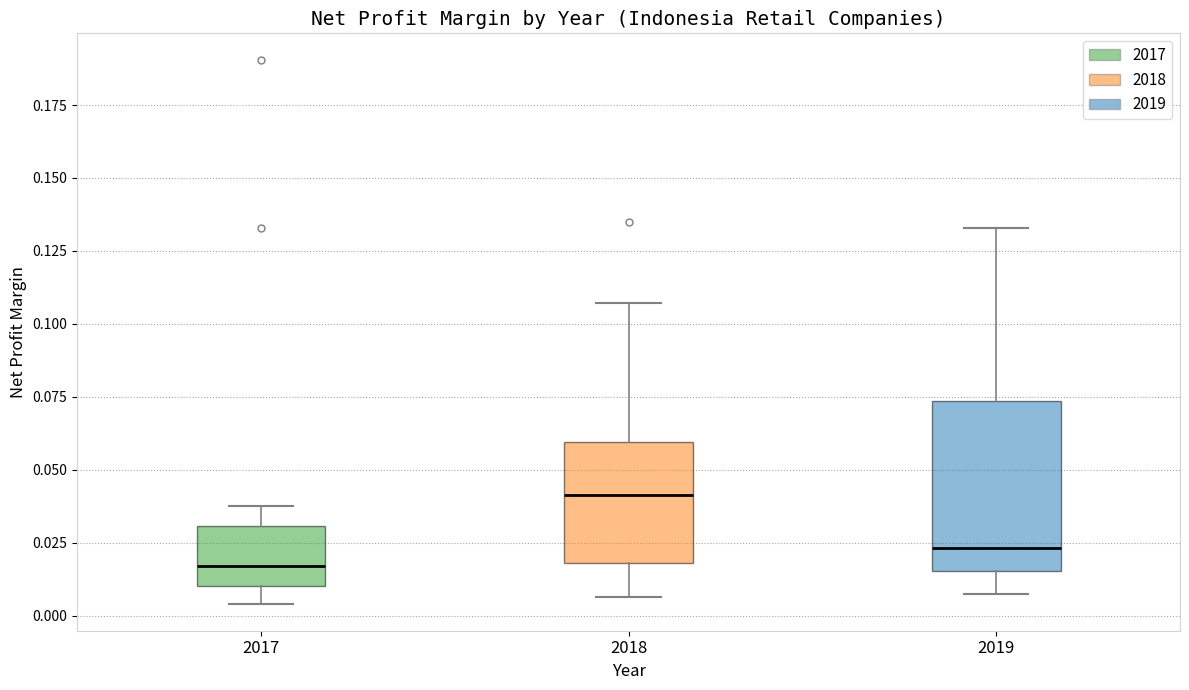

Comparing the boxes themselves (not the whiskers), which one is the tallest?

2019